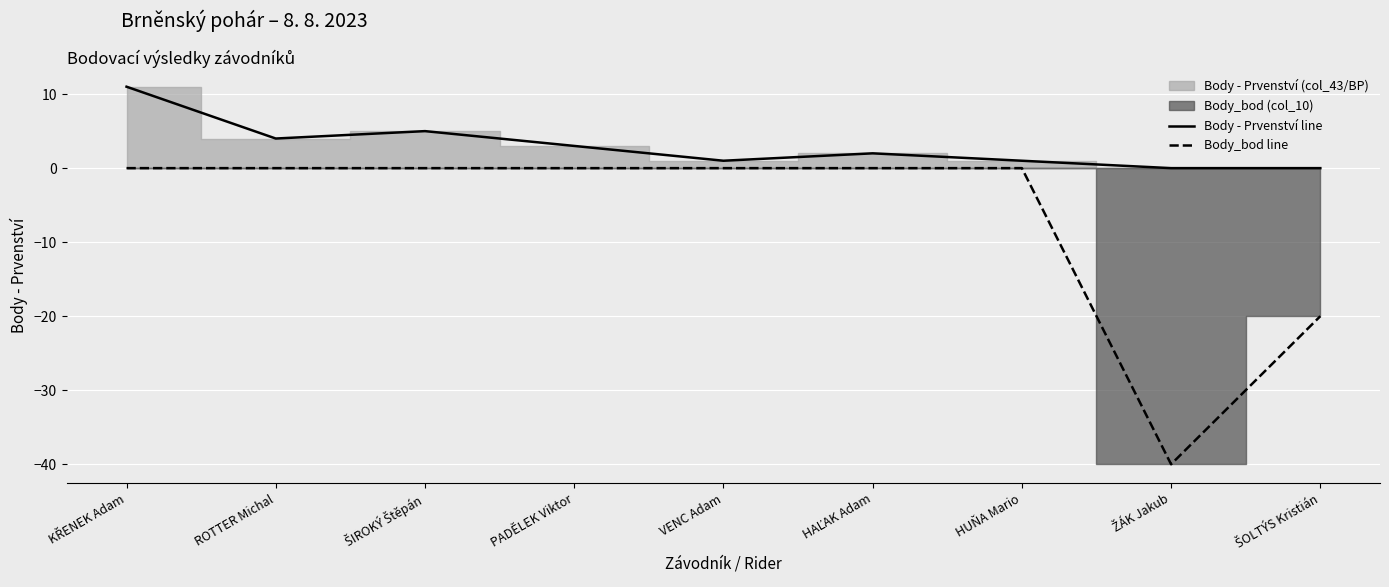

What is the minimum value for Body_bod line?

-40